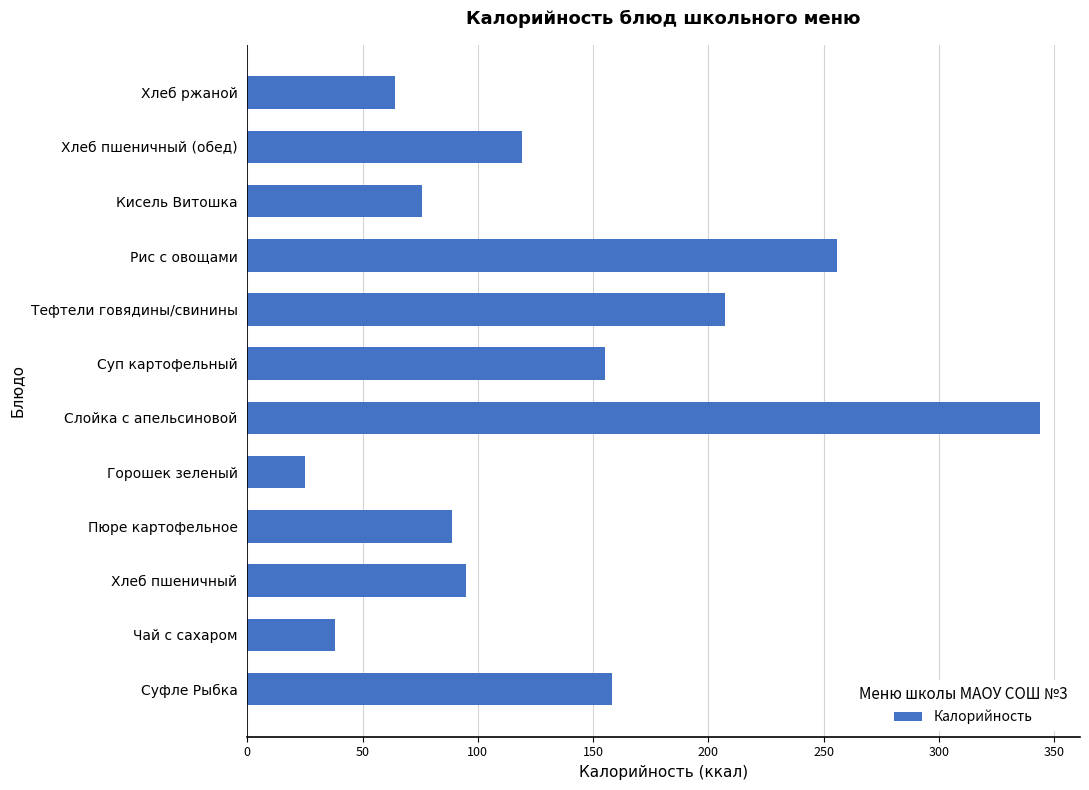

Where is the data nearest to the value 184?

Тефтели говядины/свинины